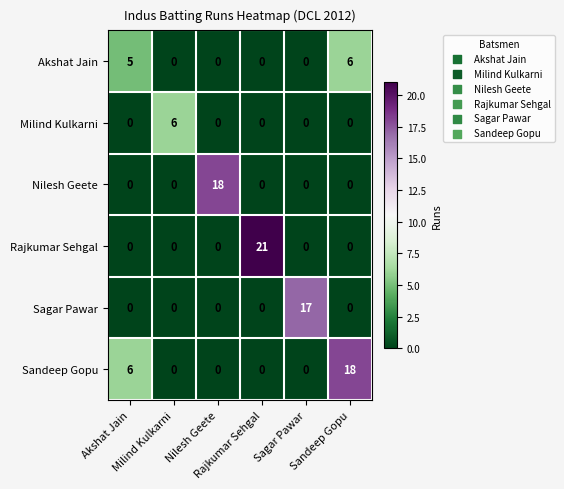

Count the number of categories in the chart.

6